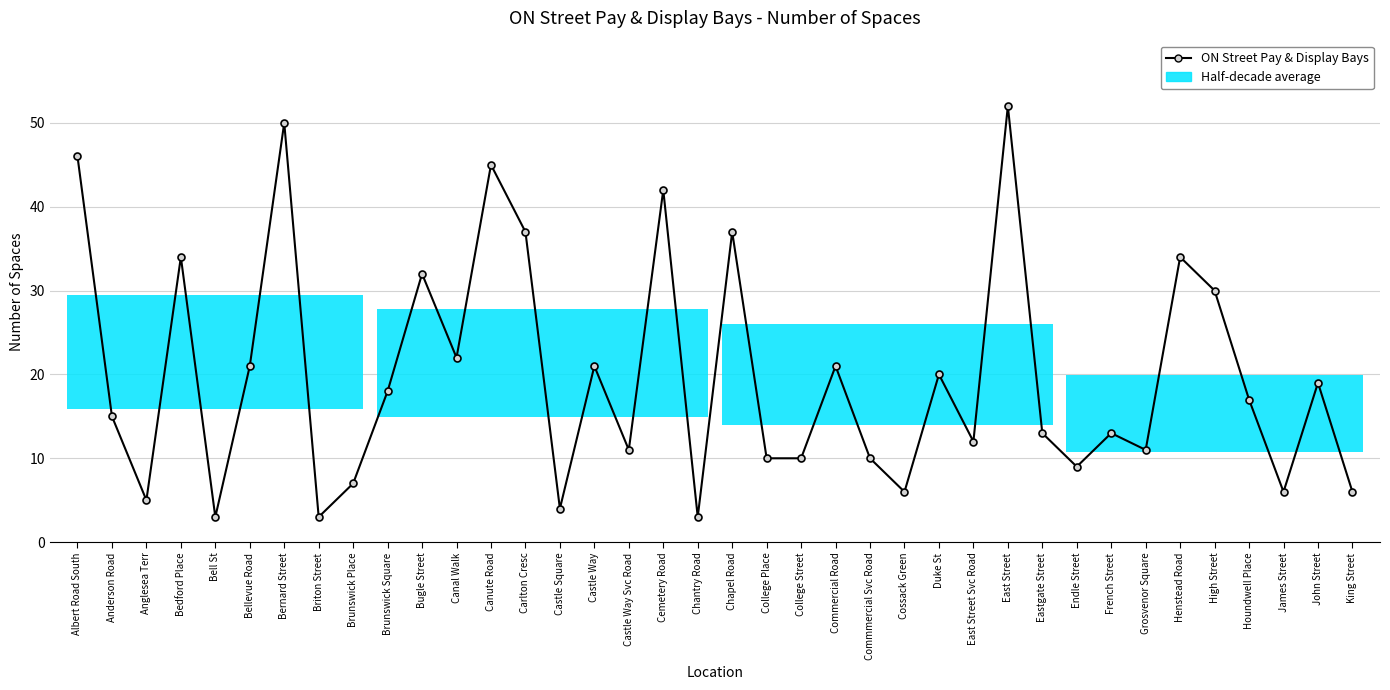

The value at Carlton Cresc is 64. True or false?

False